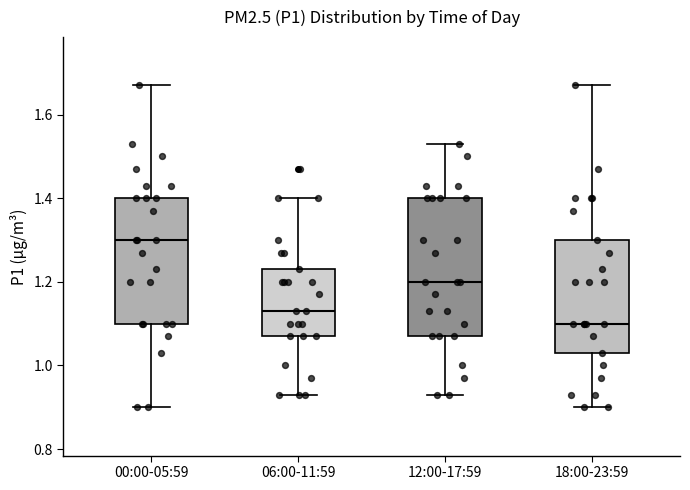

Reading left to right, read every box against the y-axis: the position of its median line, the range the box covers, and the ends of its whiskers. The values are not printed on the chart, so give them approximately, as read against the axis.

00:00-05:59: median 1.30, box 1.10 to 1.40, whiskers 0.90 to 1.68
06:00-11:59: median 1.14, box 1.08 to 1.24, whiskers 0.94 to 1.40
12:00-17:59: median 1.20, box 1.08 to 1.40, whiskers 0.94 to 1.54
18:00-23:59: median 1.10, box 1.04 to 1.30, whiskers 0.90 to 1.68